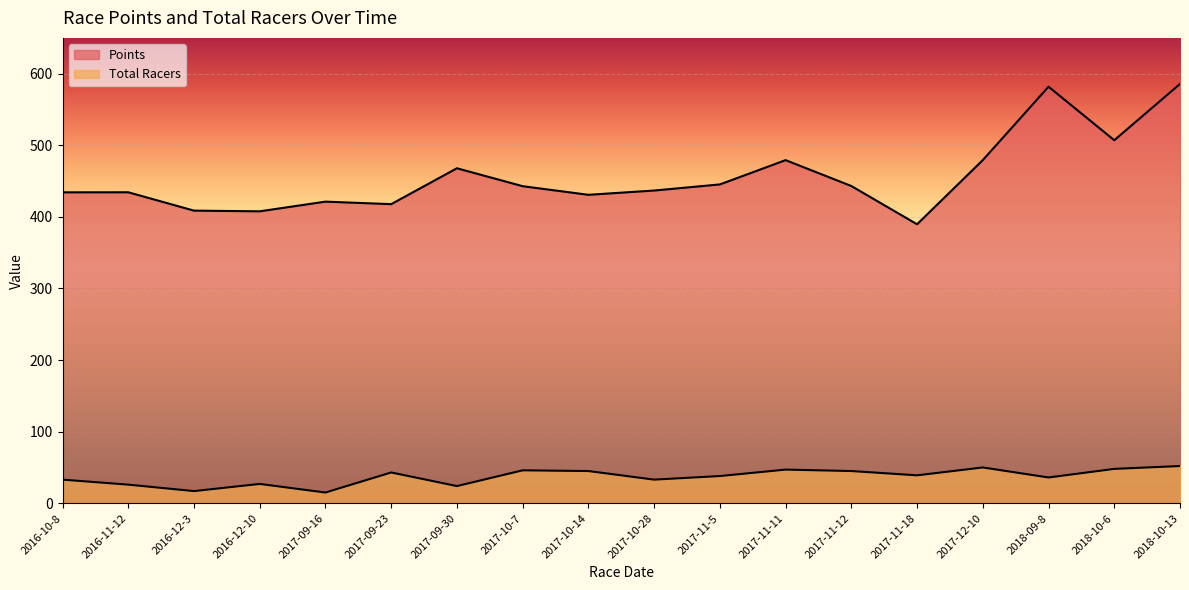

What position from the right is 2018-10-6?

2